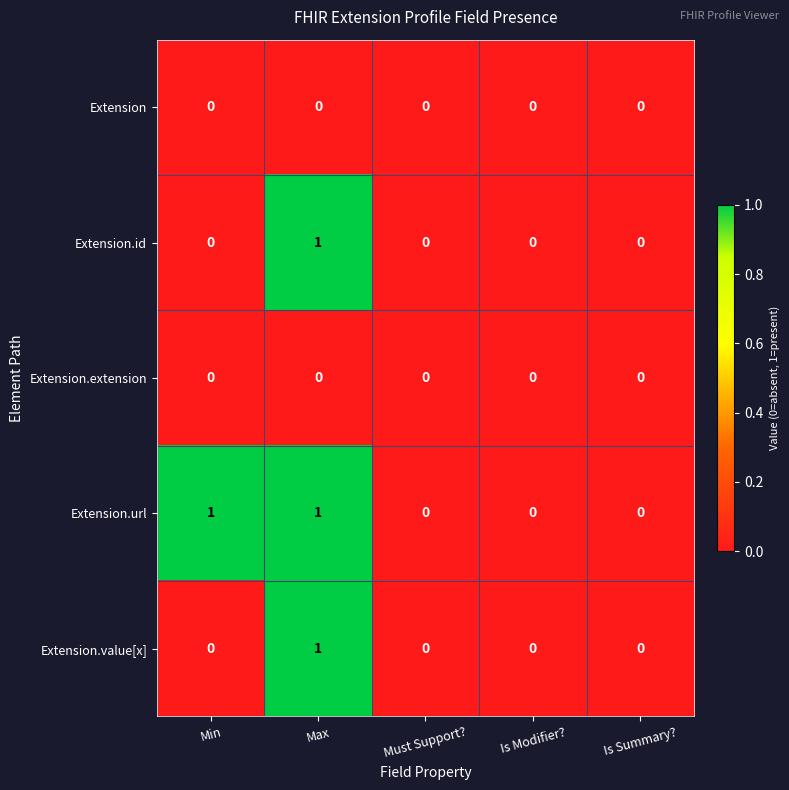

Reading left to right, list all the values displayed in this chart.

Extension: 0	0	0	0	0
Extension.id: 0	1	0	0	0
Extension.extension: 0	0	0	0	0
Extension.url: 1	1	0	0	0
Extension.value[x]: 0	1	0	0	0